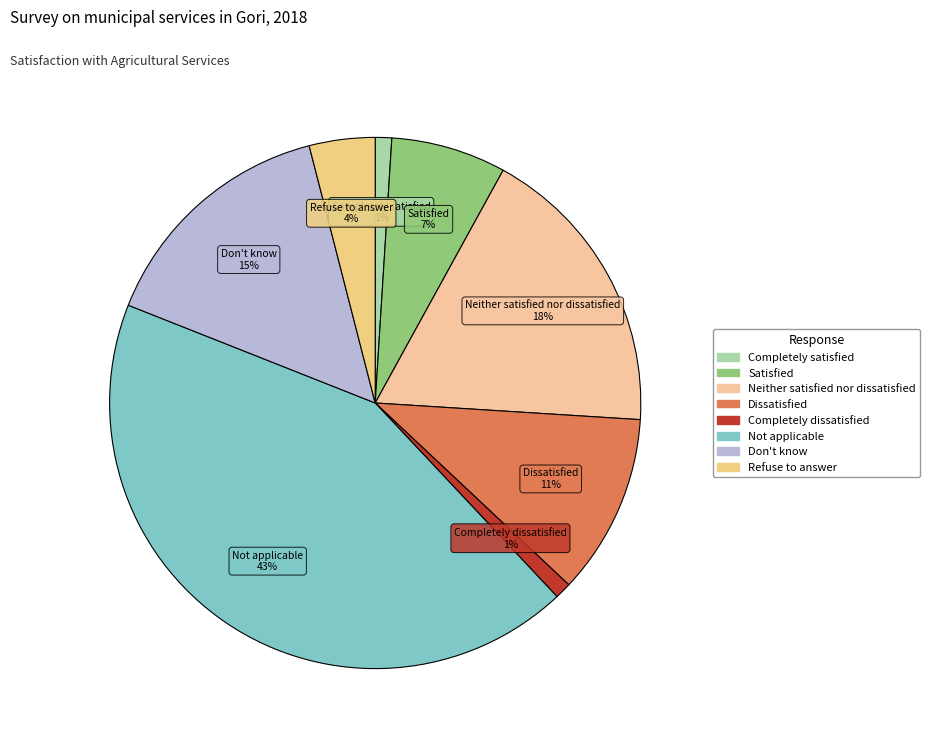

Is it true that Don't know is 15% of the pie?

True